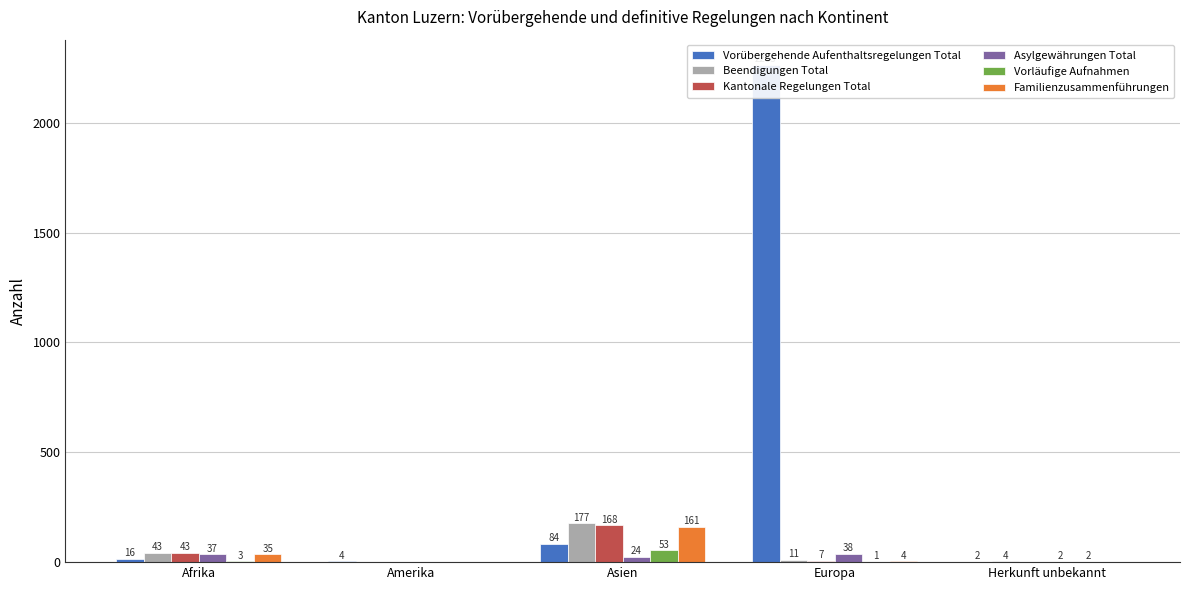

Where is Beendigungen Total nearest to the value 88?

Afrika